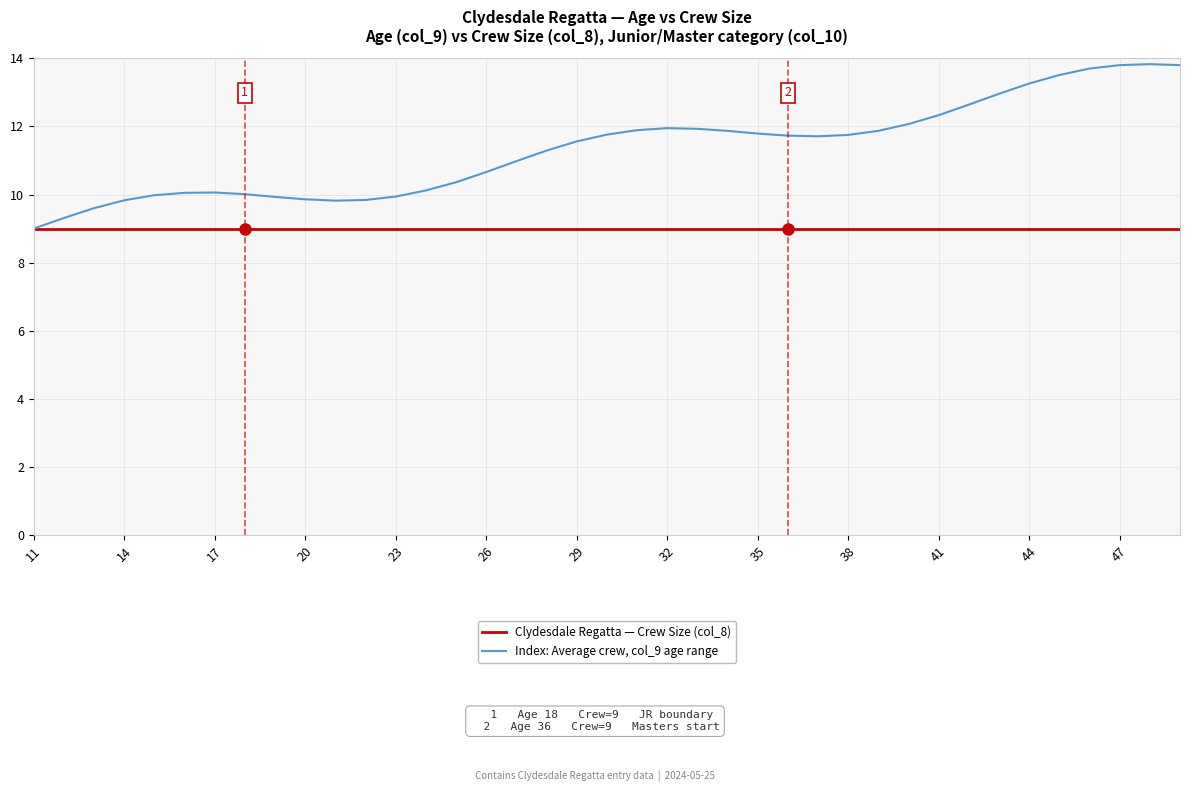

What is the greatest value displayed?

13.8